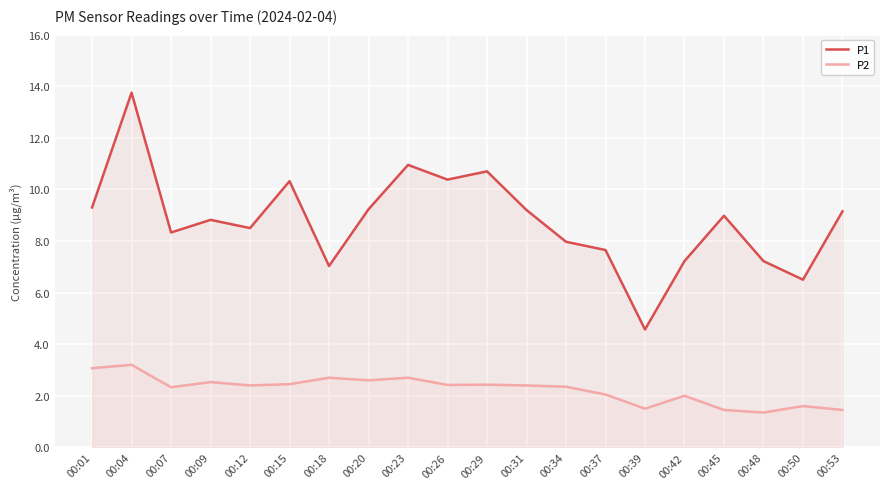

True or false: P1 has more than 2 points higher than both neighbors.

True